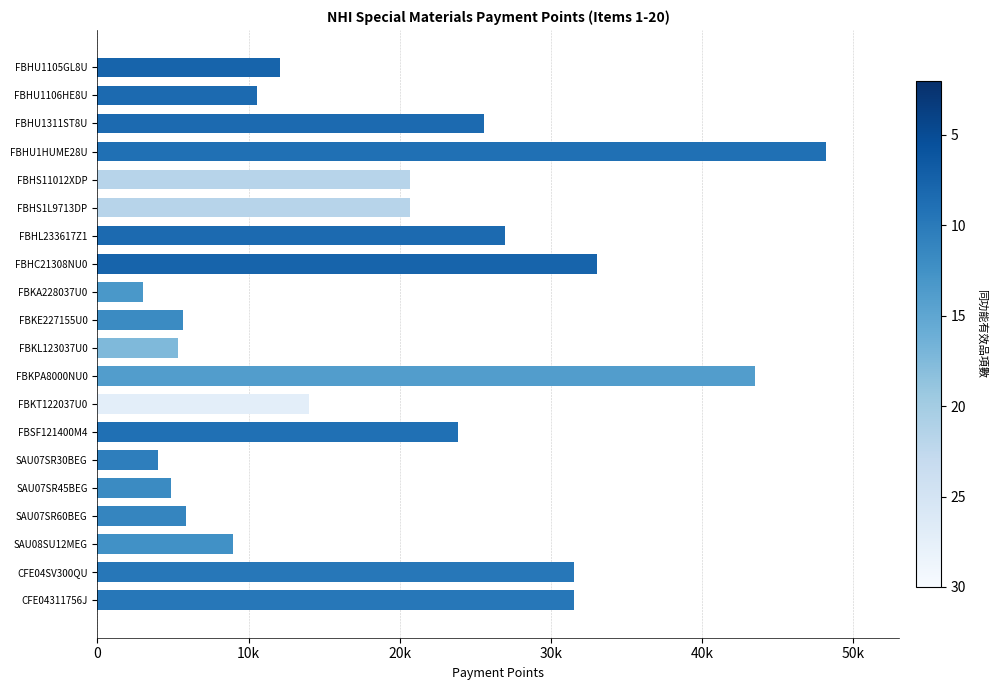

Does the chart contain any negative values?

No